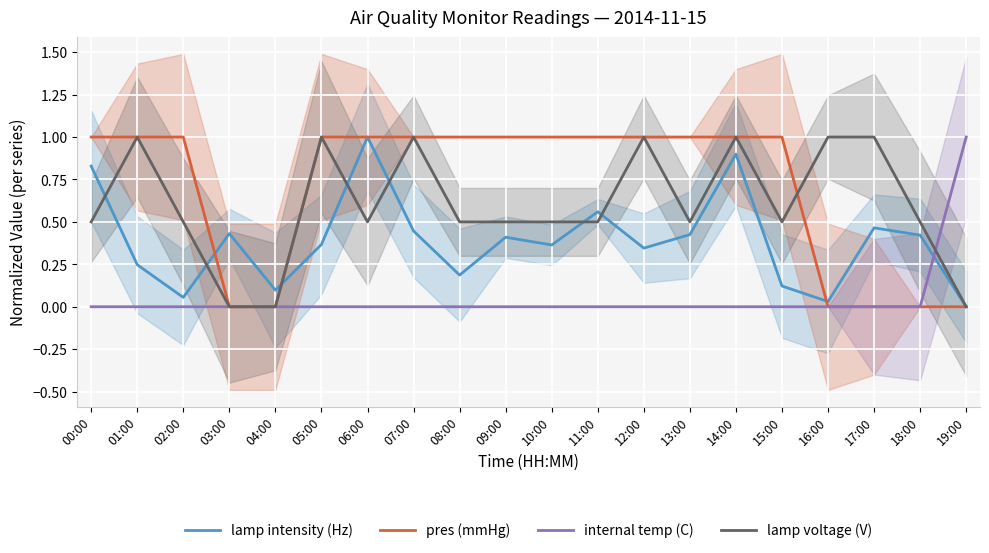

How many values in the pres (mmHg) series are below 1?

6